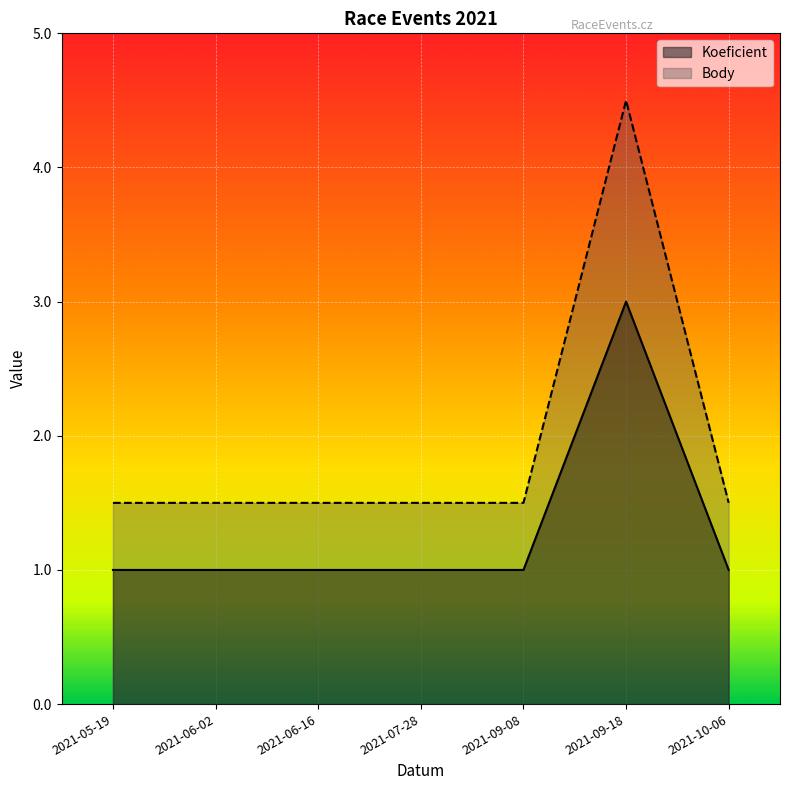

What is the sum of all Koeficient values?

9.0